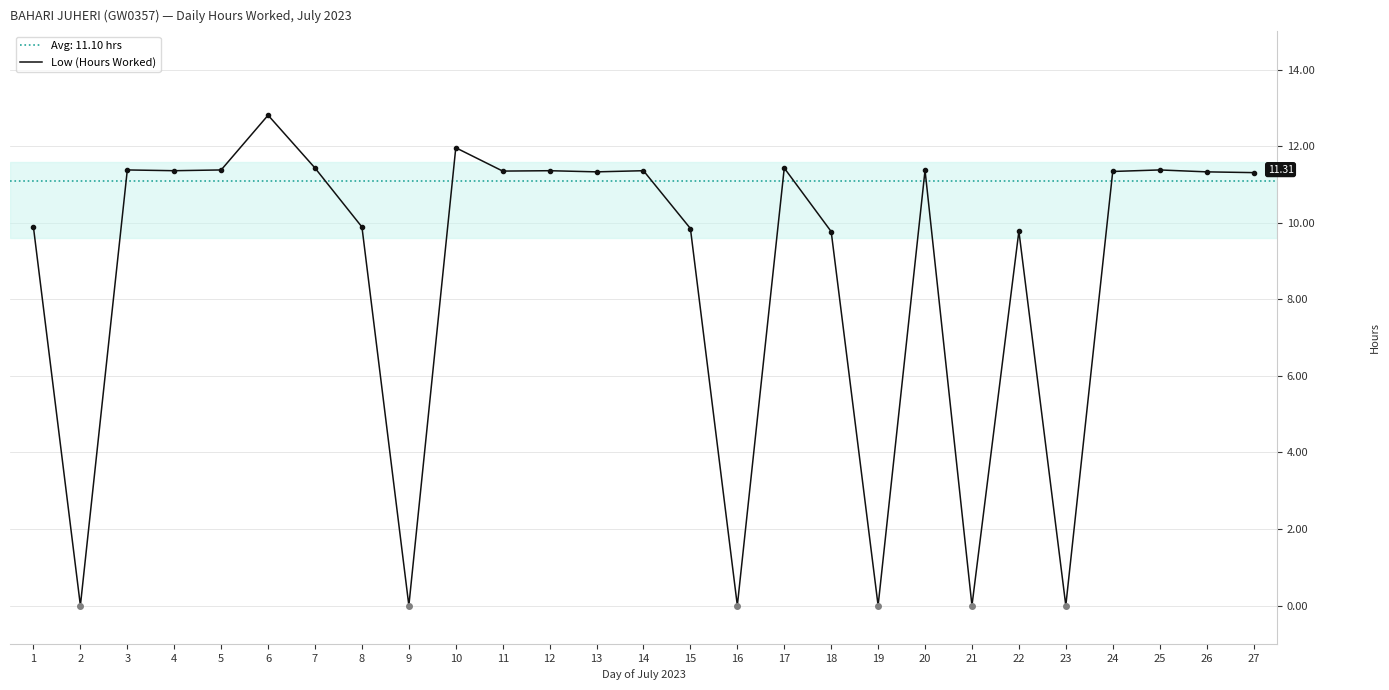

At which category does the data reach its first local peak?

3